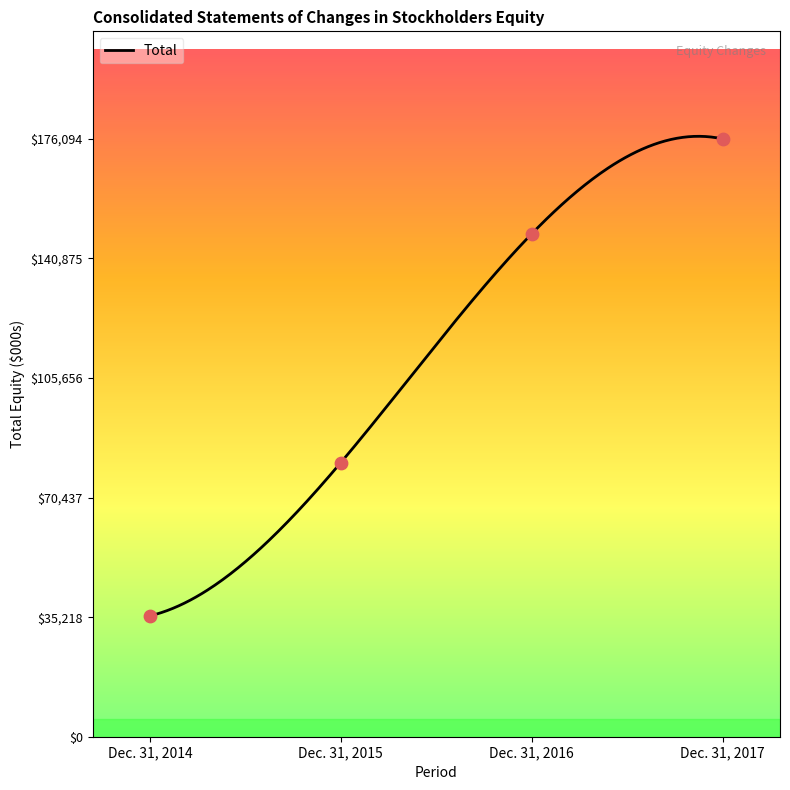

Approximately how many times larger is the value at Dec. 31, 2014 compared to Dec. 31, 2016?

0.2